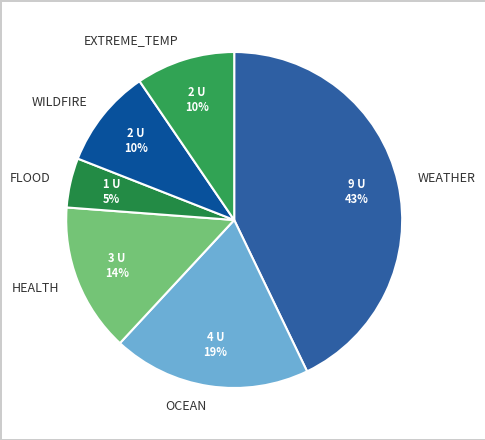

Count the number of slices in the pie.

6